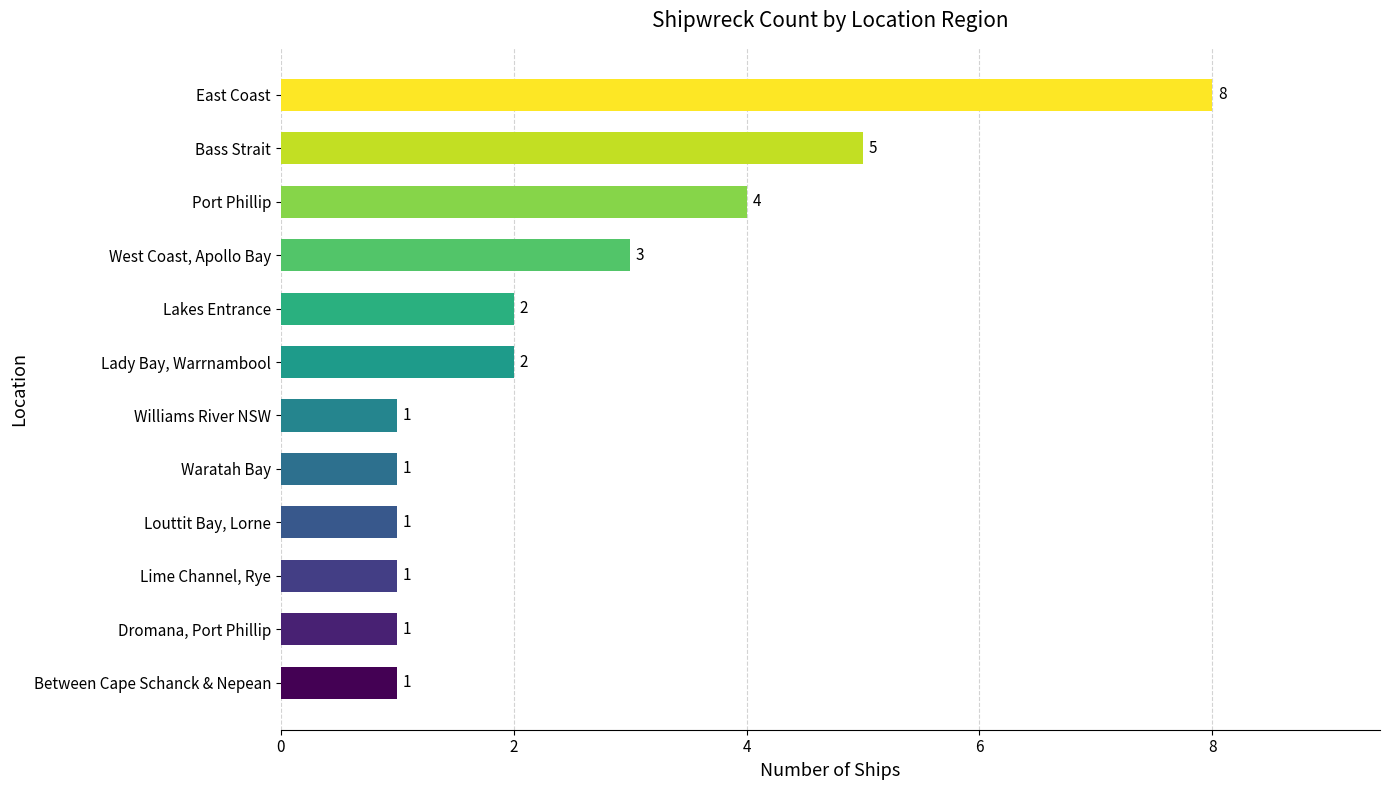

What position from the bottom is Williams River NSW?

6